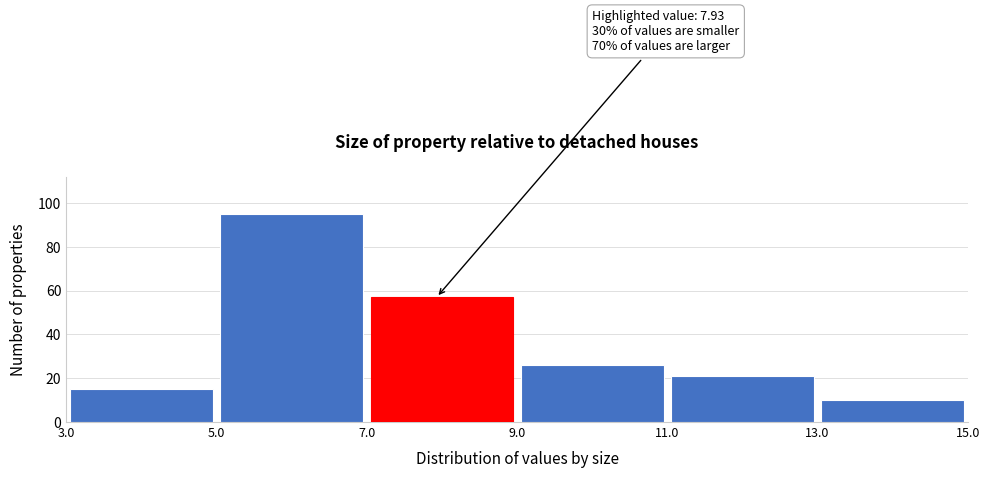

Over which range of the x-axis is the bar tallest?

5.0 to 7.0